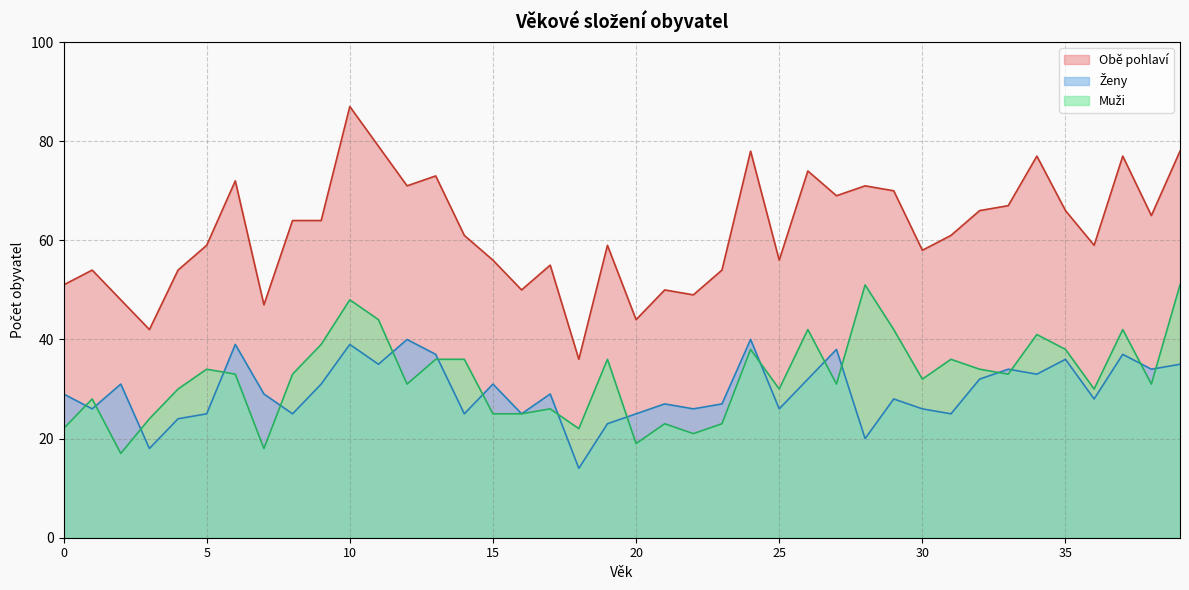

How many interior local valleys does the Muži series have?

12